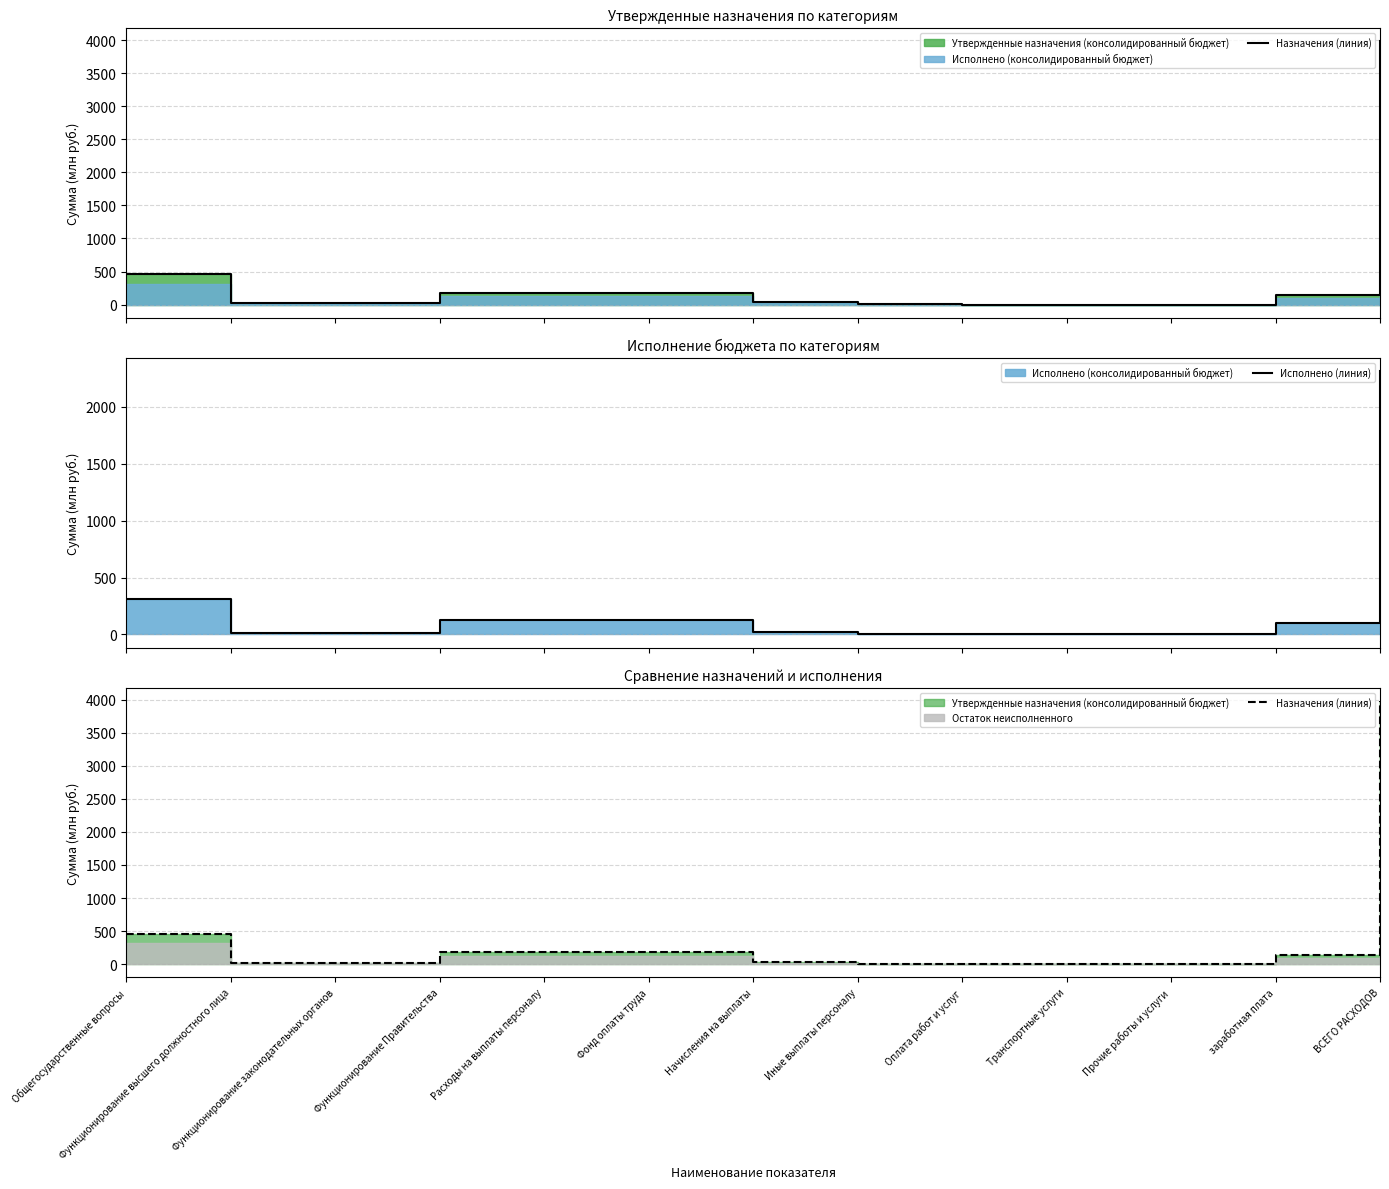

What is the label of the 7th point from the right?

Начисления на выплаты